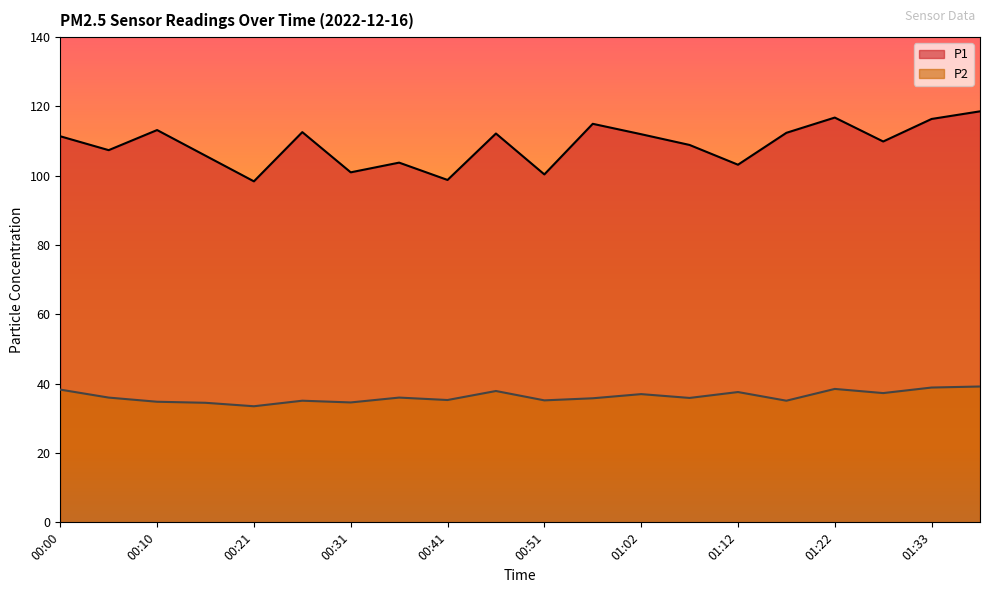

In P1, how many points are higher than both neighbors (excluding endpoints)?

6